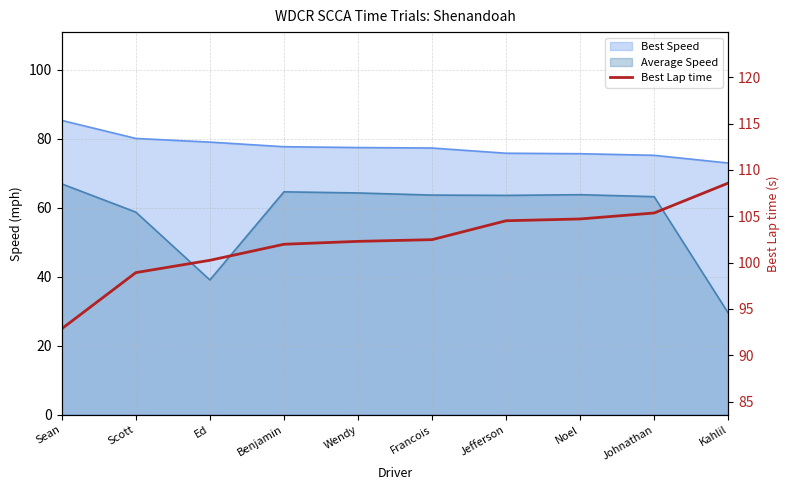

What is the label of the 5th point from the right?

Francois